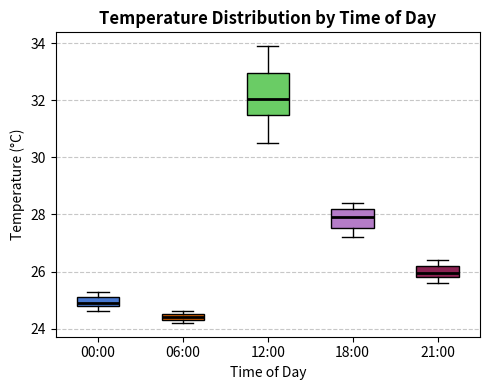

Where is the lower edge of the box for 06:00 on the y-axis? The values are not printed on the chart, so give them approximately, as read against the axis.

24.4